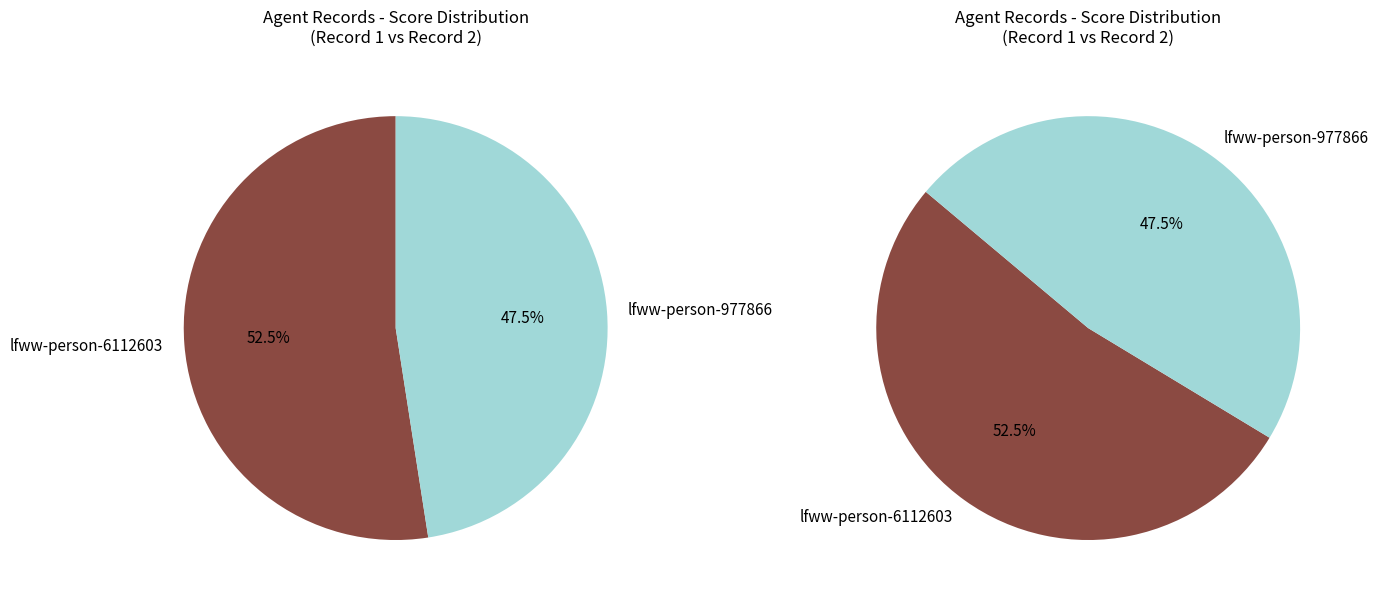

Count the number of slices in the pie.

2